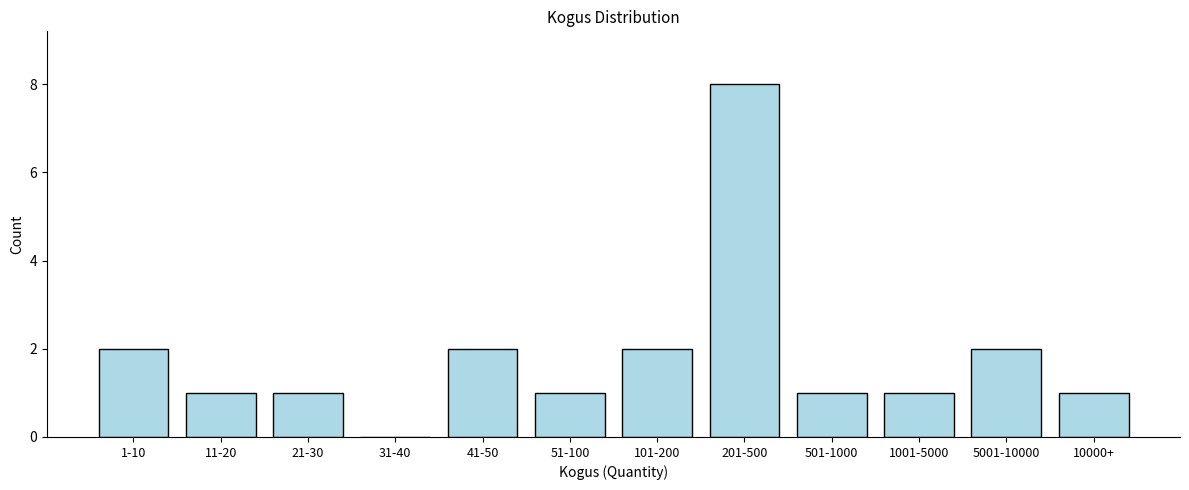

Reading left to right, list all the values displayed in this chart.

1-10=2	11-20=1	21-30=1	31-40=0	41-50=2	51-100=1	101-200=2	201-500=8	501-1000=1	1001-5000=1	5001-10000=2	10000+=1